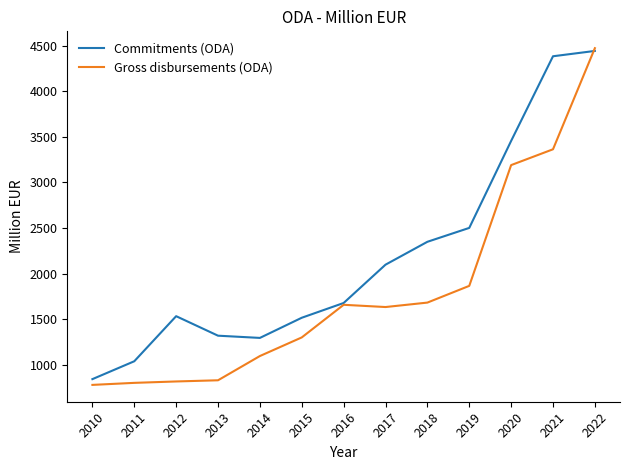

Which series changed the most between 2010 and 2016?

Gross disbursements (ODA)